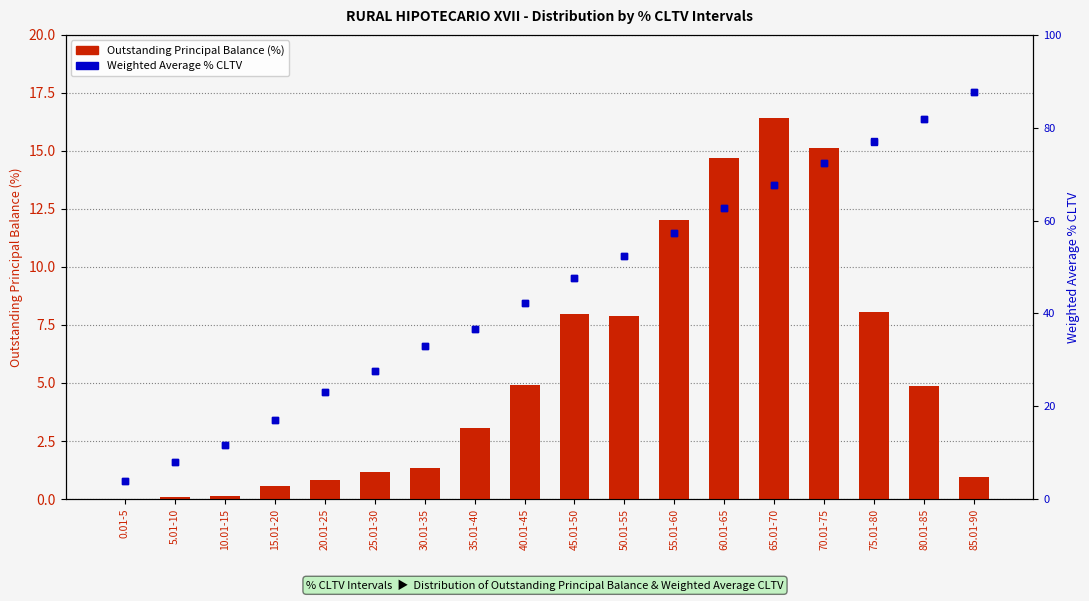

Which series has the largest total across all categories?

Weighted Avg % CLTV (SVP/OPB)